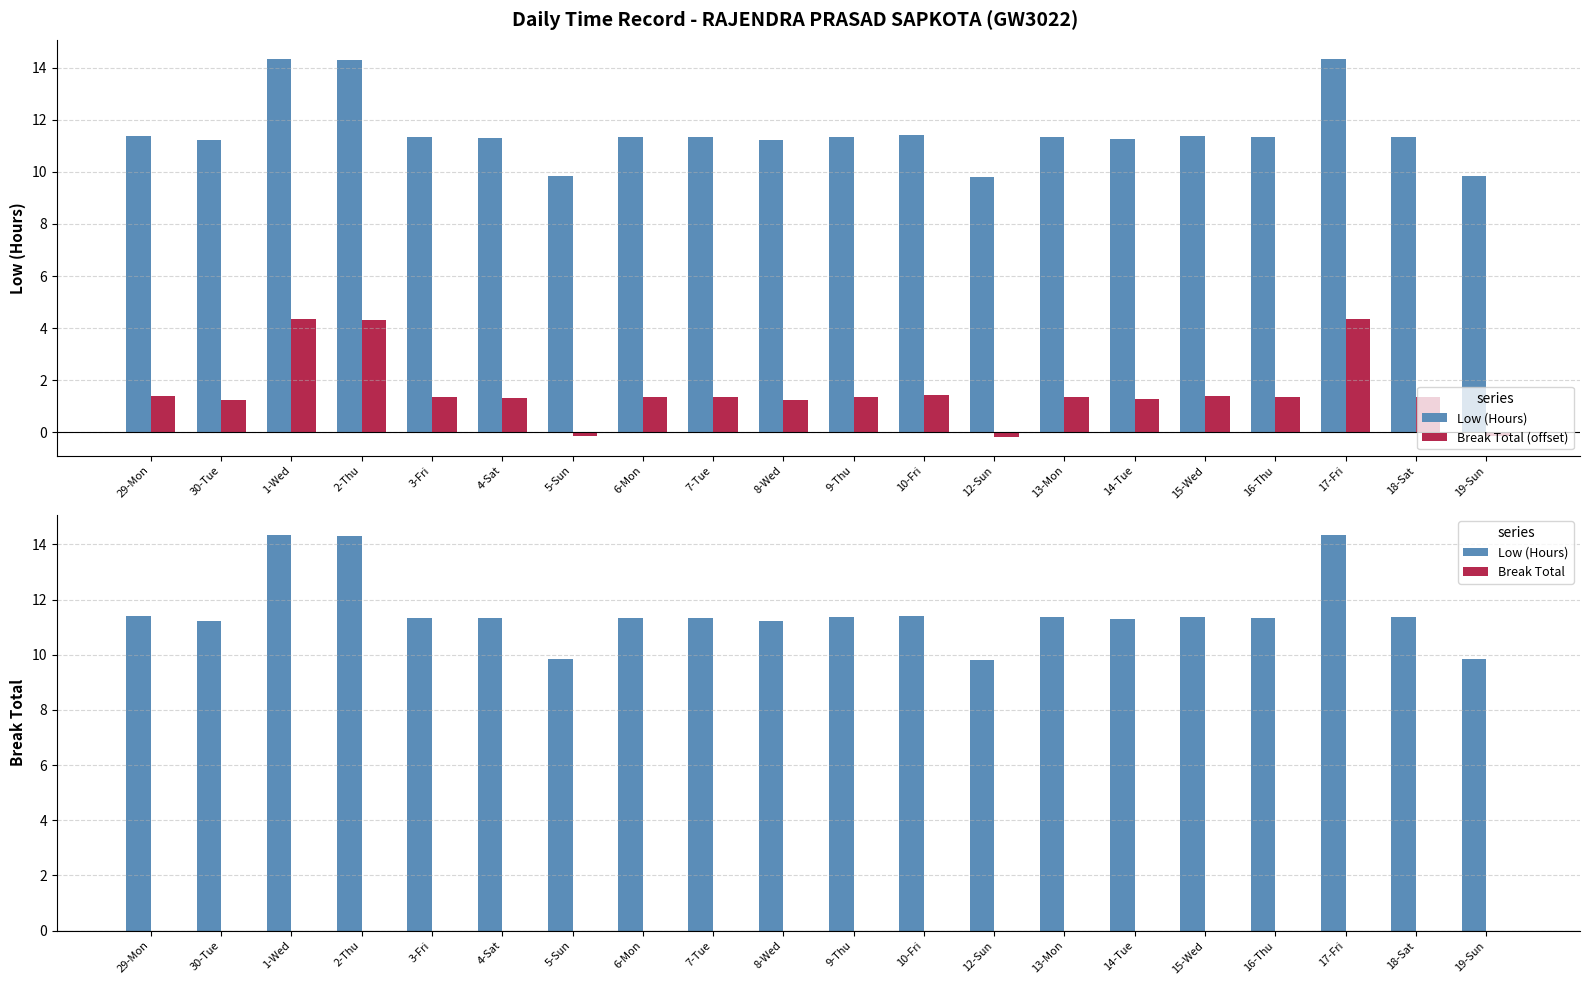

What is the sum of the Break Total (offset) values at 5-Sun and 16-Thu?

1.2